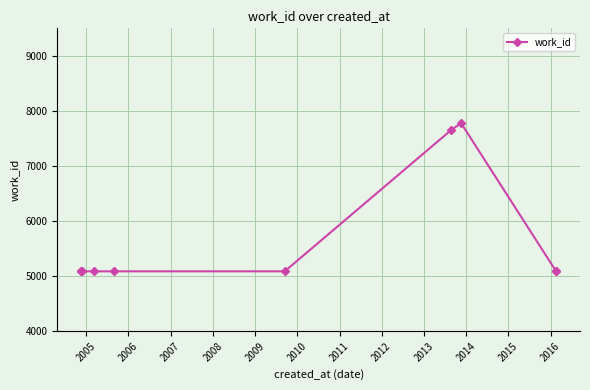

Does the chart display data point markers on the line(s)?

Yes